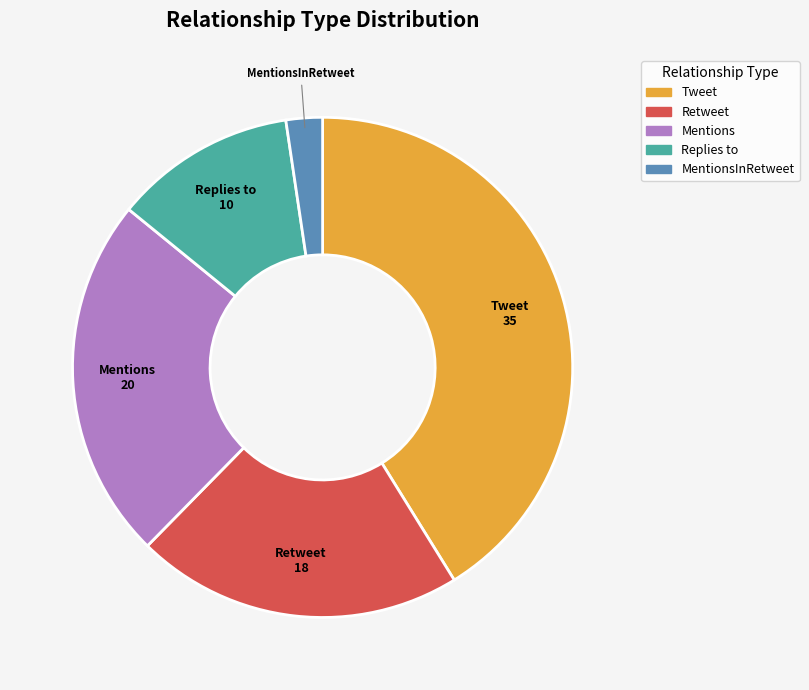

Does any single category account for the majority?

No